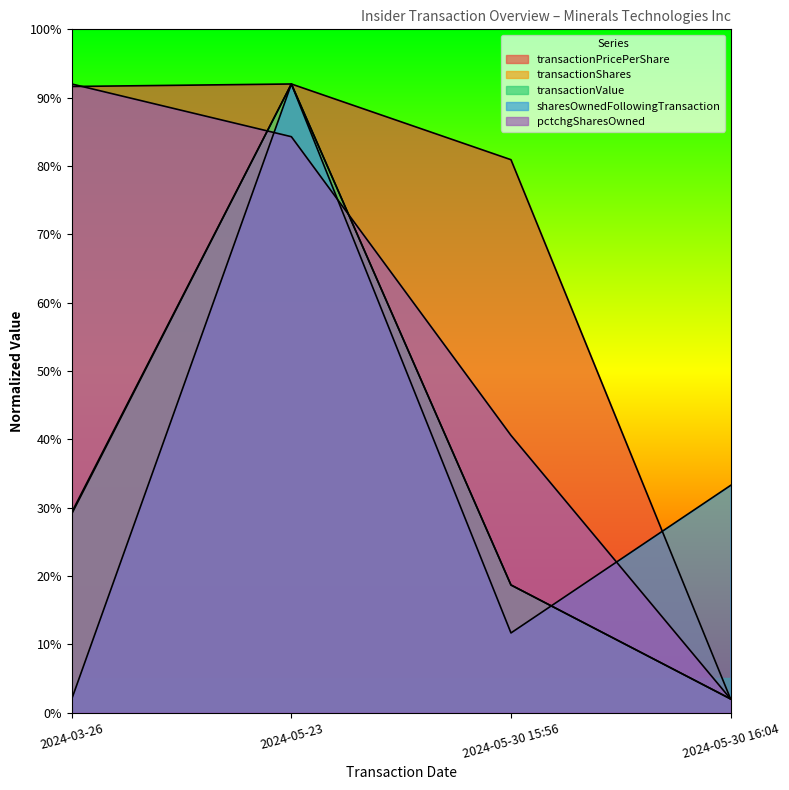

The value of transactionShares at 2024-05-30 16:04 is 1.3. True or false?

False